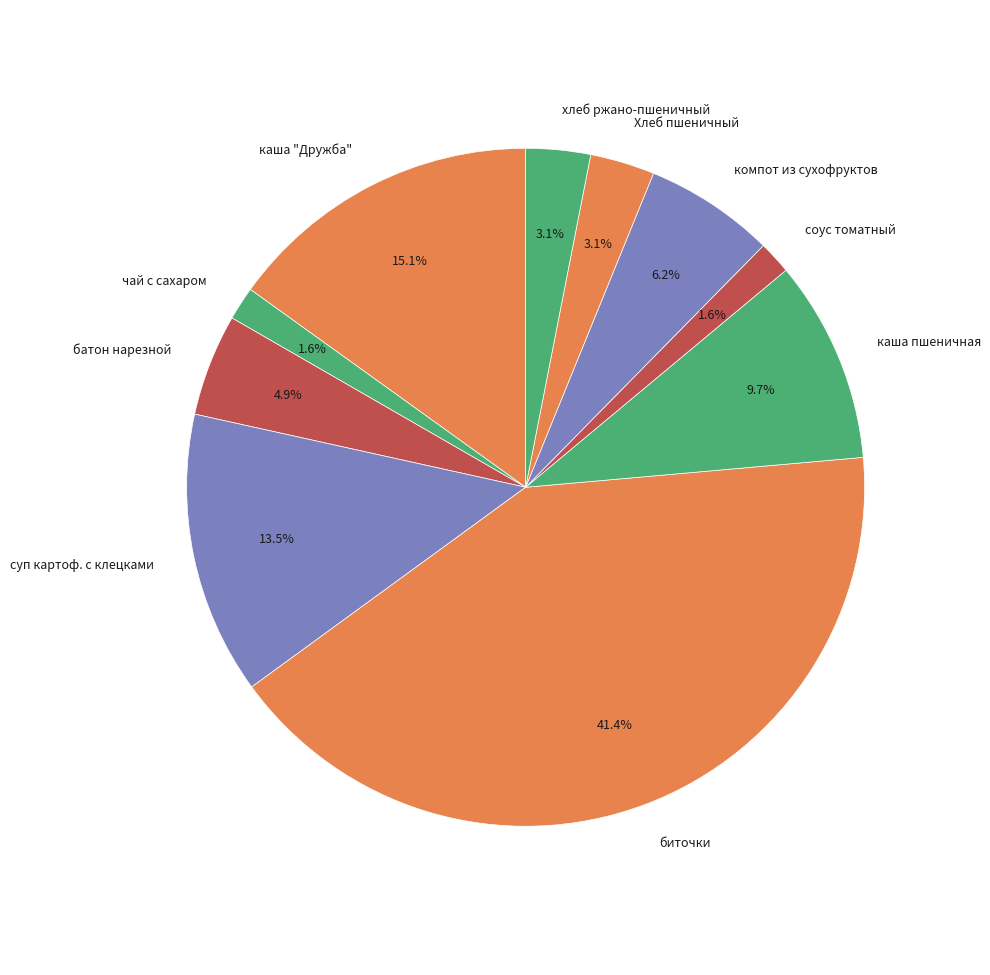

Approximately how many times larger is the value at каша пшеничная compared to чай с сахаром?

6.1